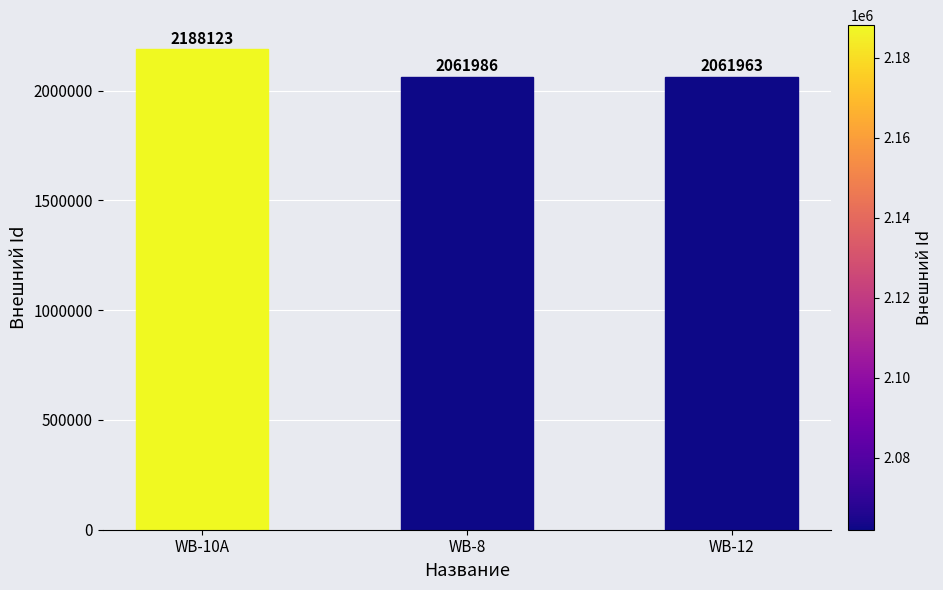

What is the change in value from WB-10A to WB-12?

-126160